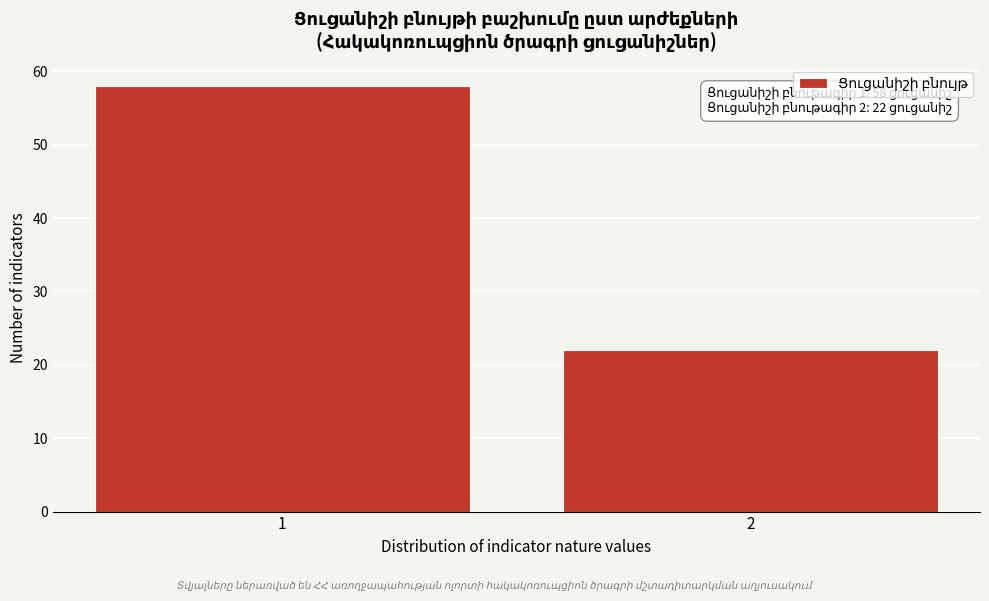

Reading right to left, transcribe all the data shown in this chart.

2=22	1=58